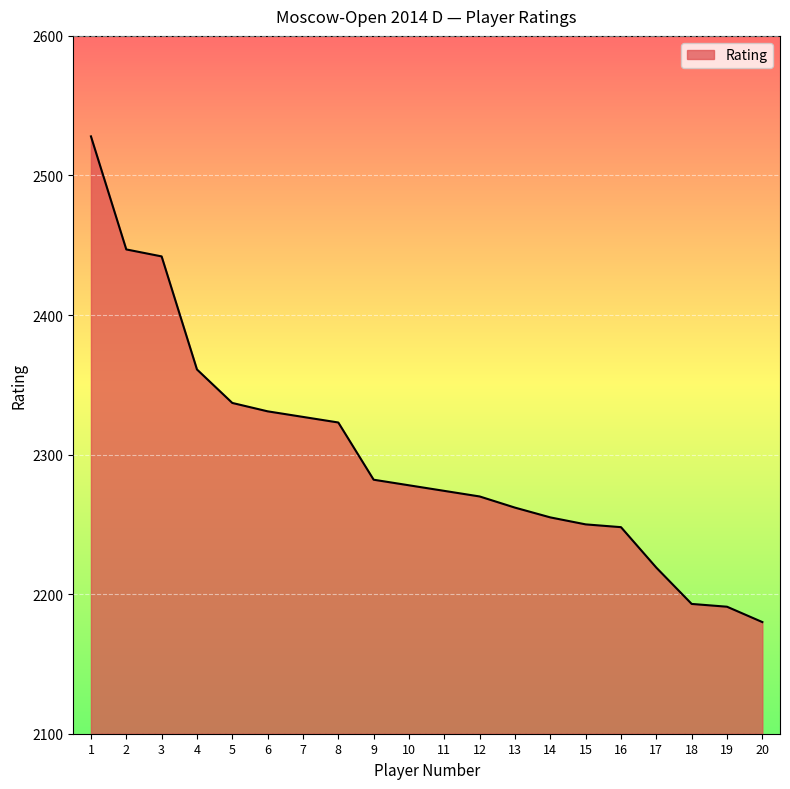

True or false: the data has more than 1 interior local peaks.

False